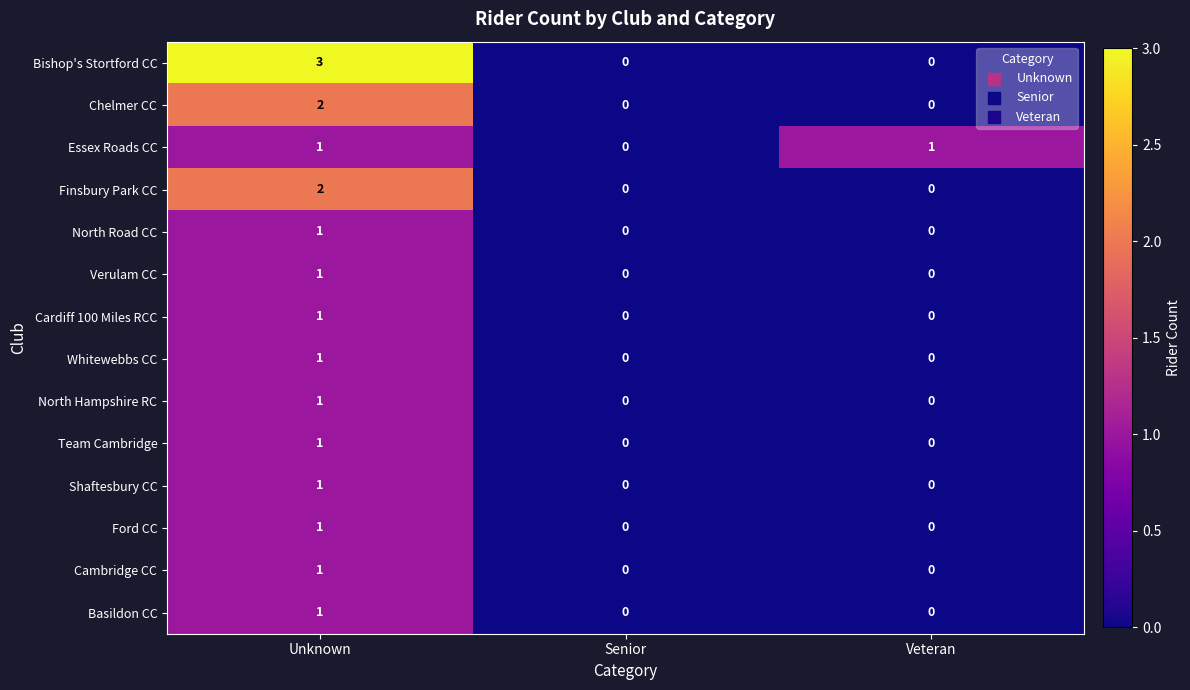

The value of Chelmer CC at Senior is 0. True or false?

True